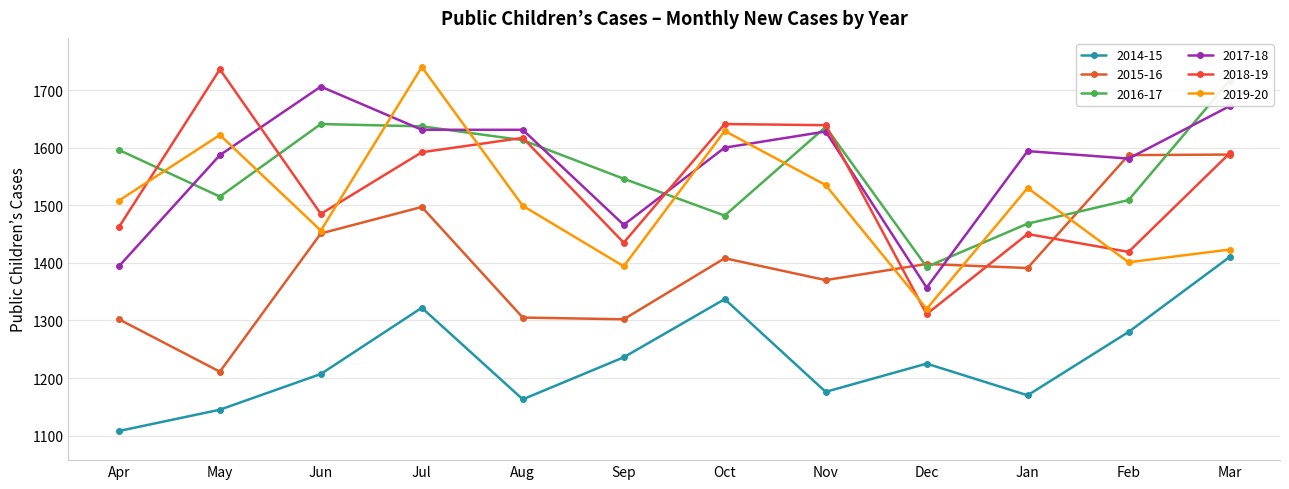

What is the spread (max minus min) of values at May?

591